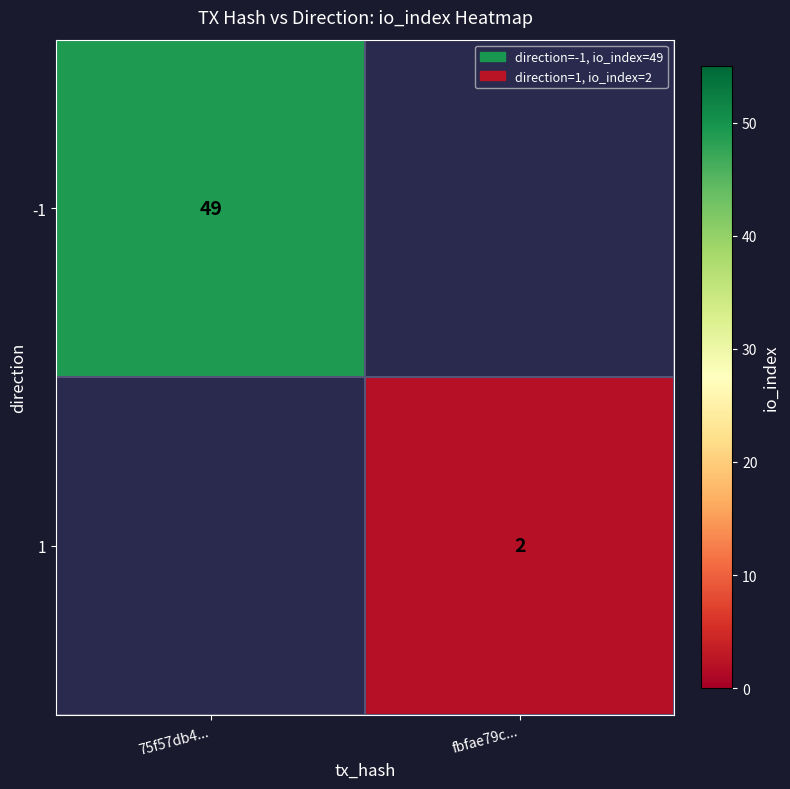

The value of 1 at fbfae79c... is 0.7. True or false?

False